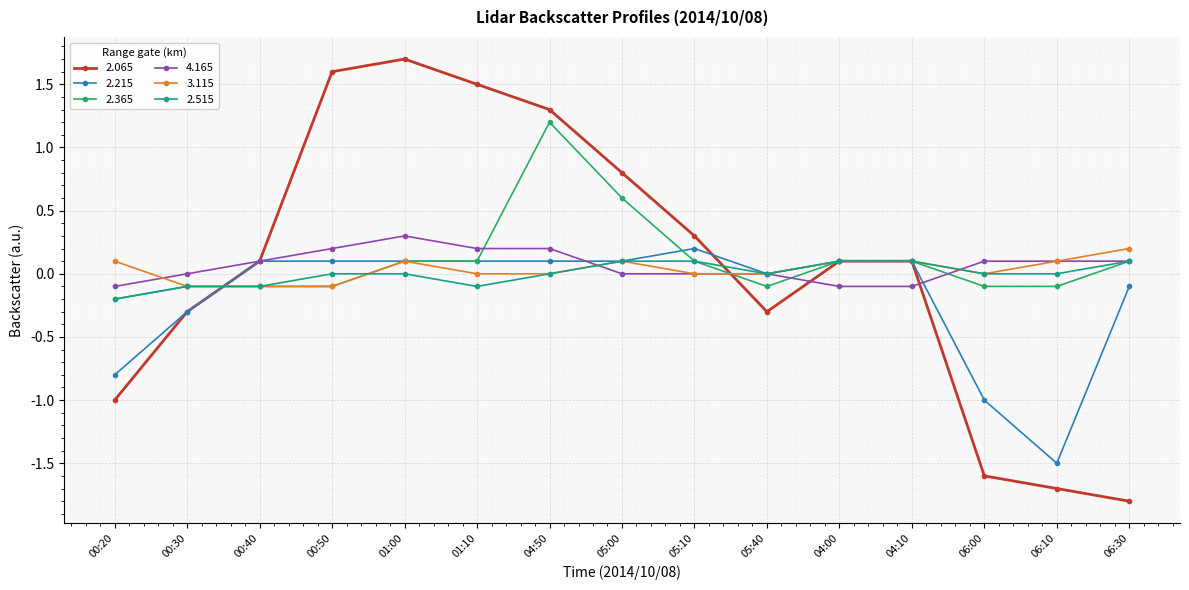

Where is the first local minimum for 2.065?

05:40